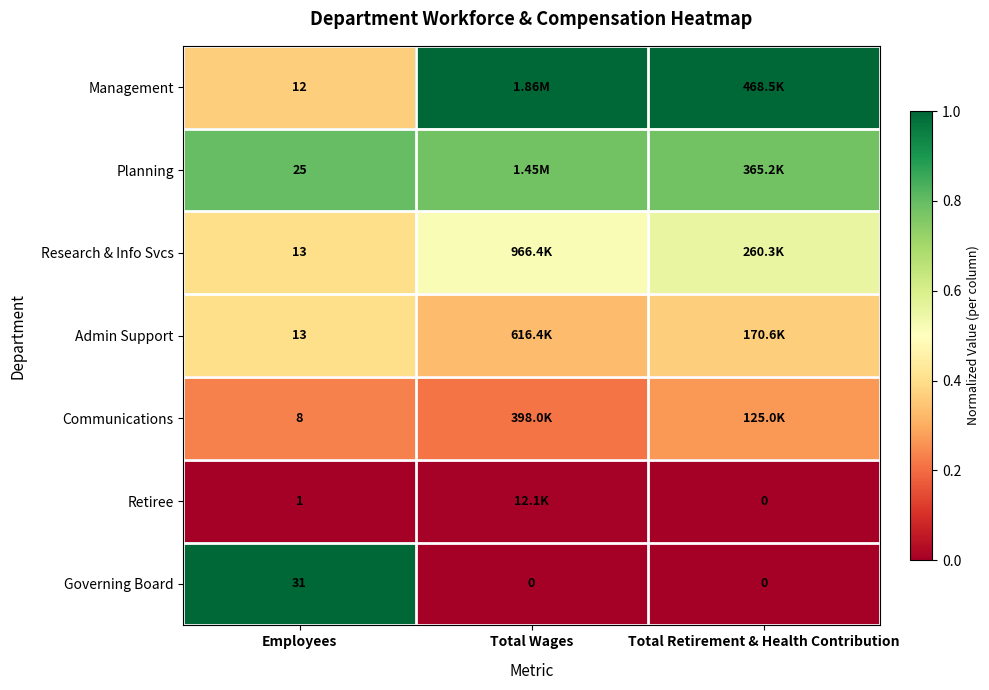

Is the value of Governing Board at Employees greater than the value of Planning at Employees?

Yes